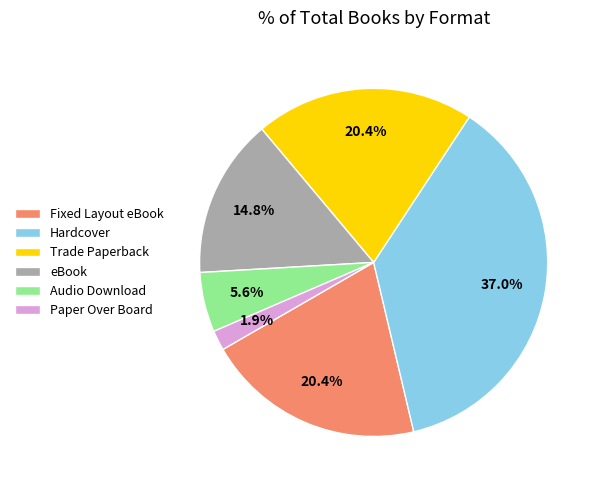

Does any single category account for the majority?

No